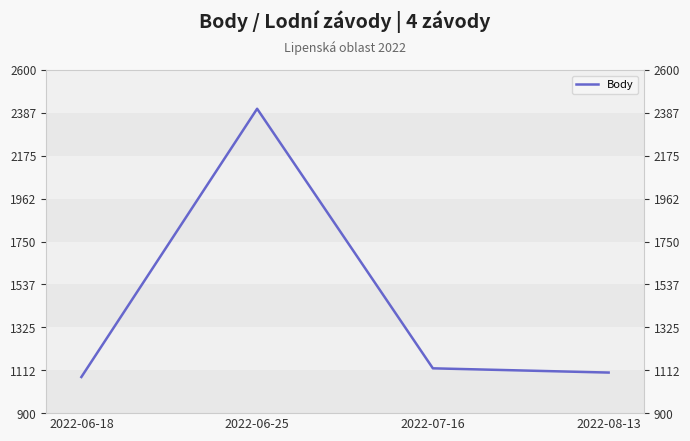

At which category does the data reach its first local peak?

2022-06-25